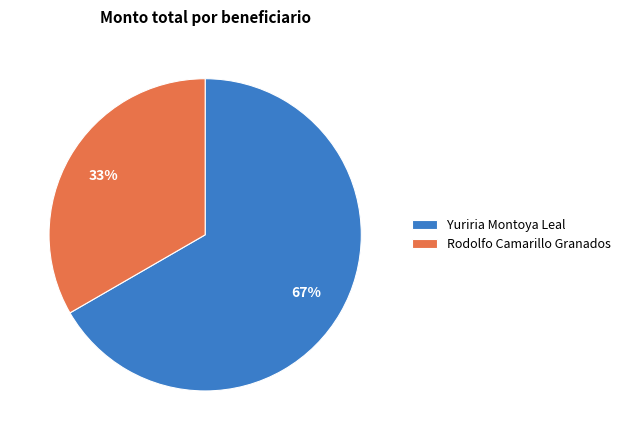

Rank the categories by value from lowest to highest.

Rodolfo Camarillo Granados, Yuriria Montoya Leal